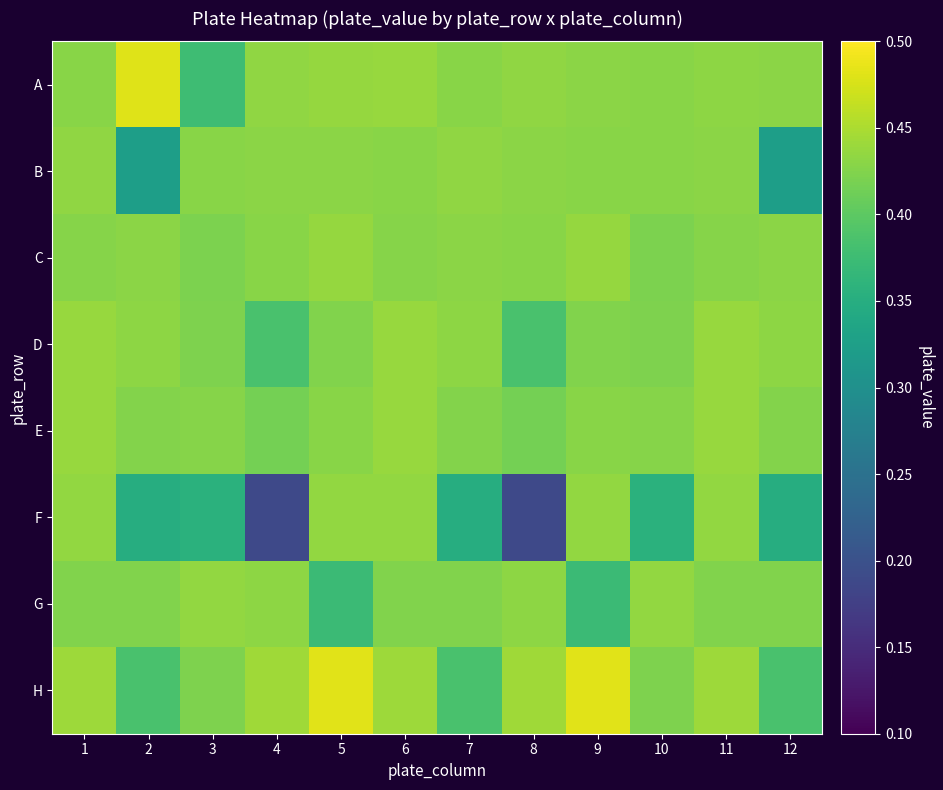

Which series has the largest total across all categories?

A